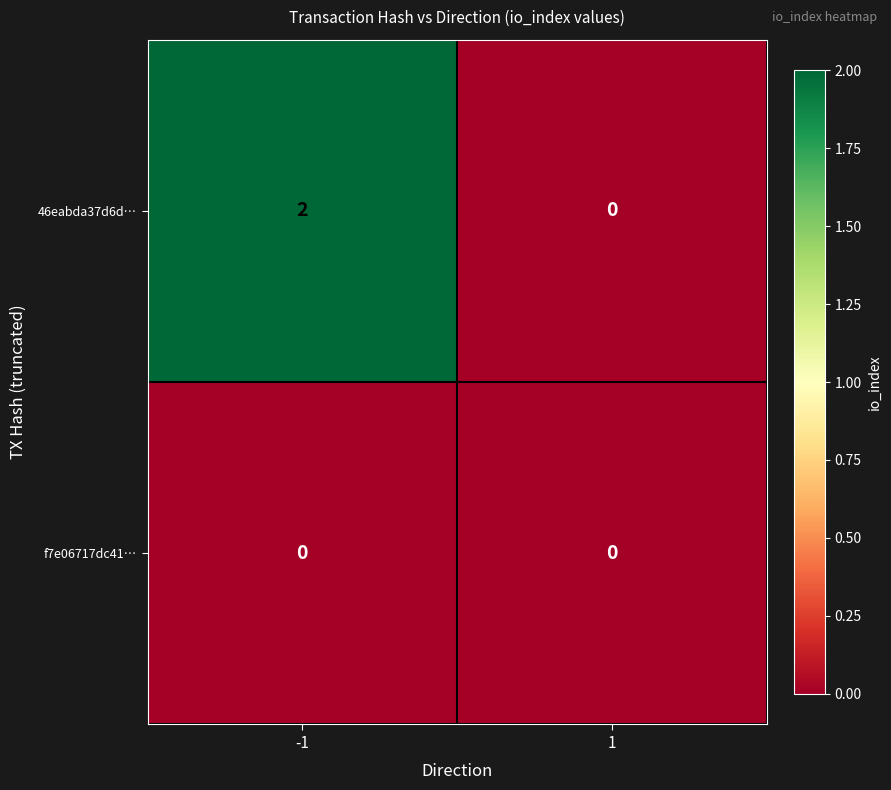

Count the number of categories in the chart.

2